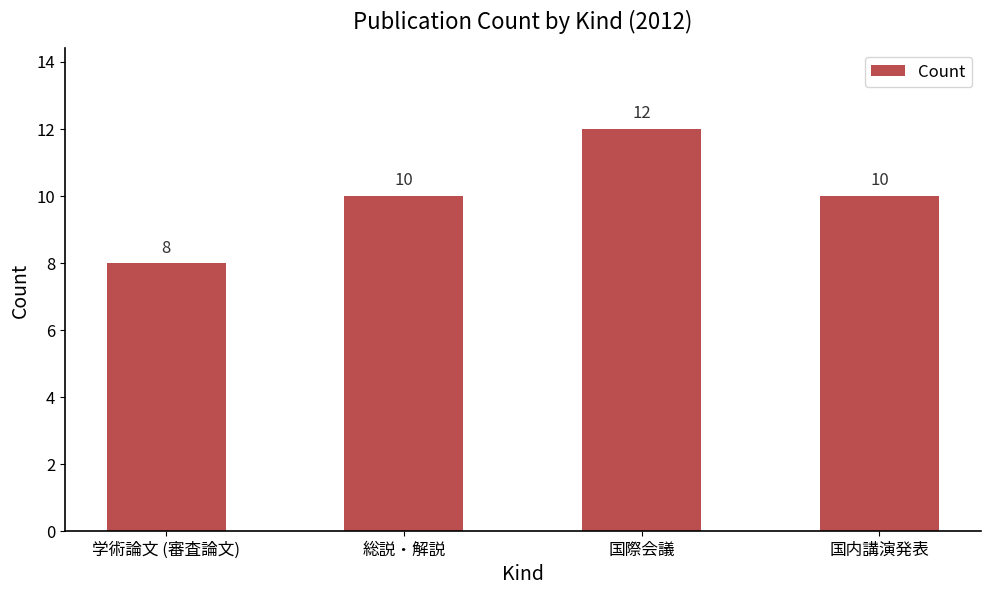

What is the change in value from 学術論文 (審査論文) to 国内講演発表?

+2